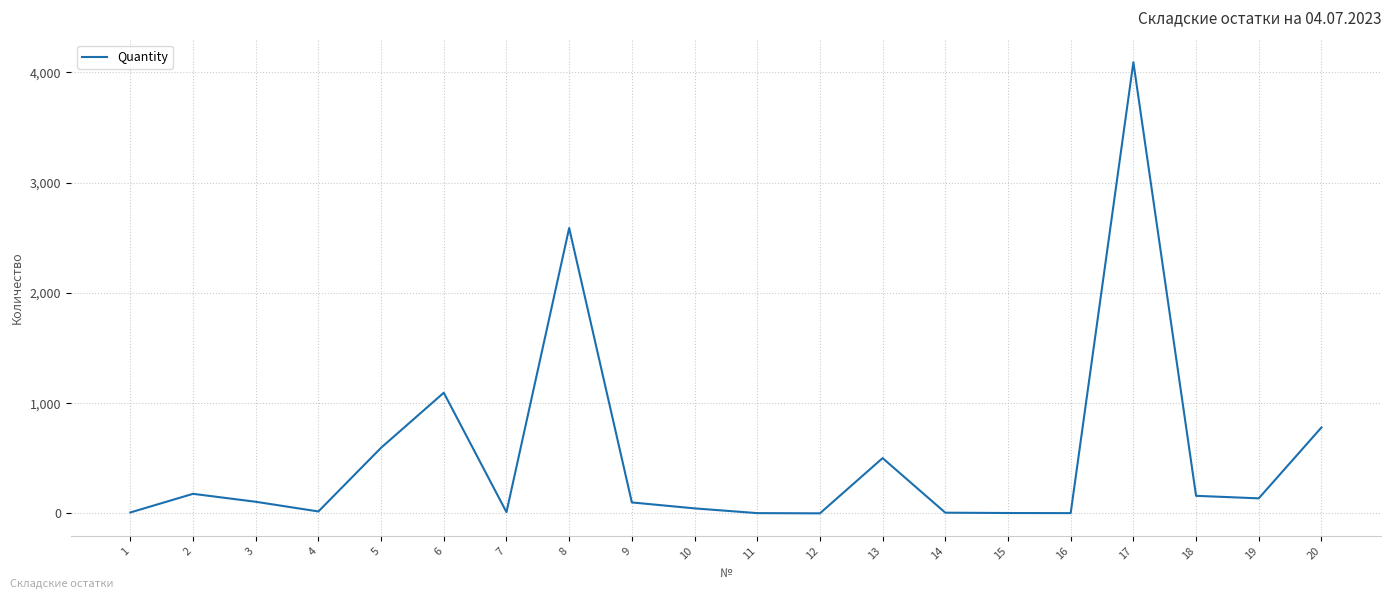

What is the difference between the maximum and minimum values?

4092